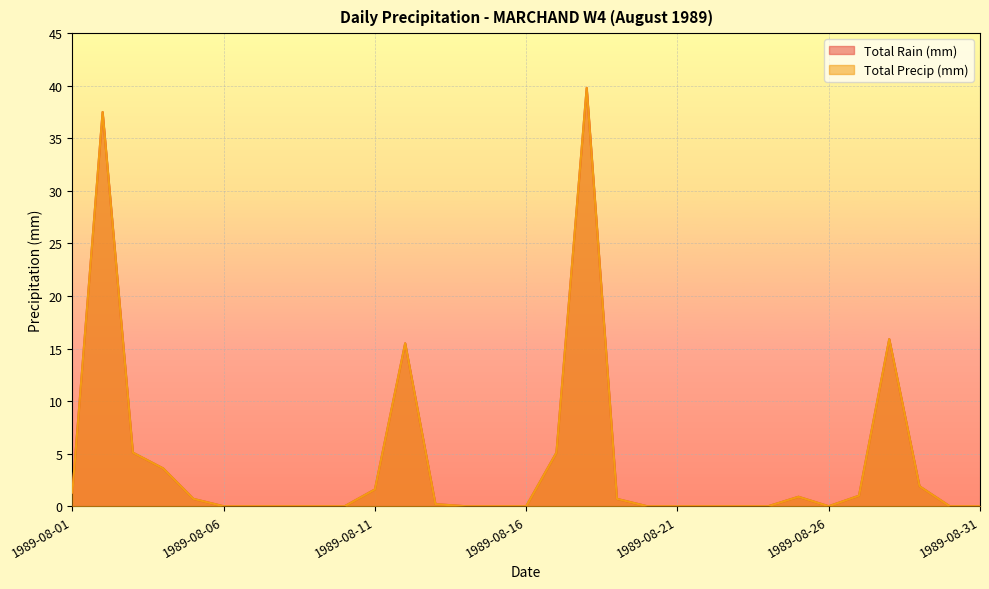

At which category is the sum across all series the highest?

1989-08-18